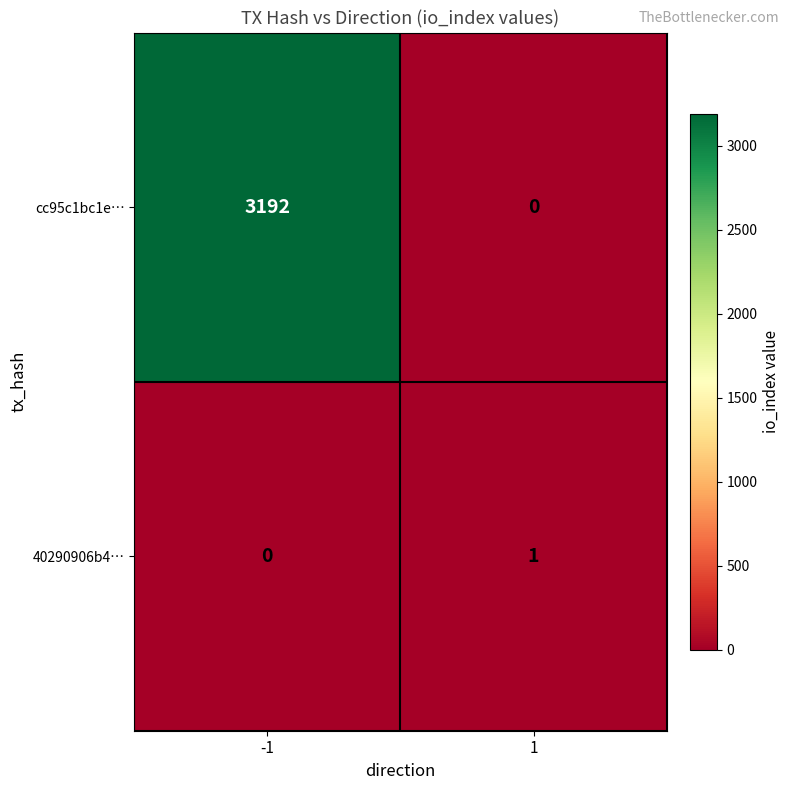

What is the maximum value shown in the chart?

3192